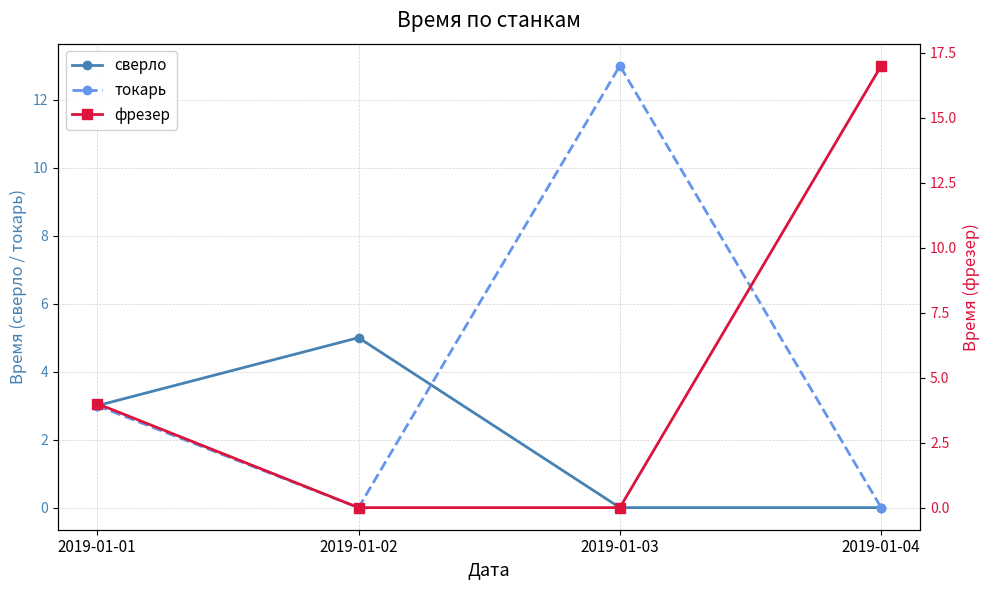

At how many categories does at least one series exceed 7?

2